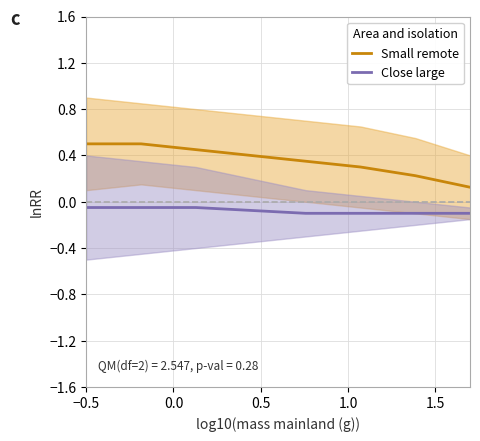

Reading left to right, extract all data points from this chart.

Small remote: 0.5	0.5	0.5	0.4	0.3	0.3	0.2	0.1
Close large: -0.0	-0.1	-0.1	-0.1	-0.1	-0.1	-0.1	-0.1